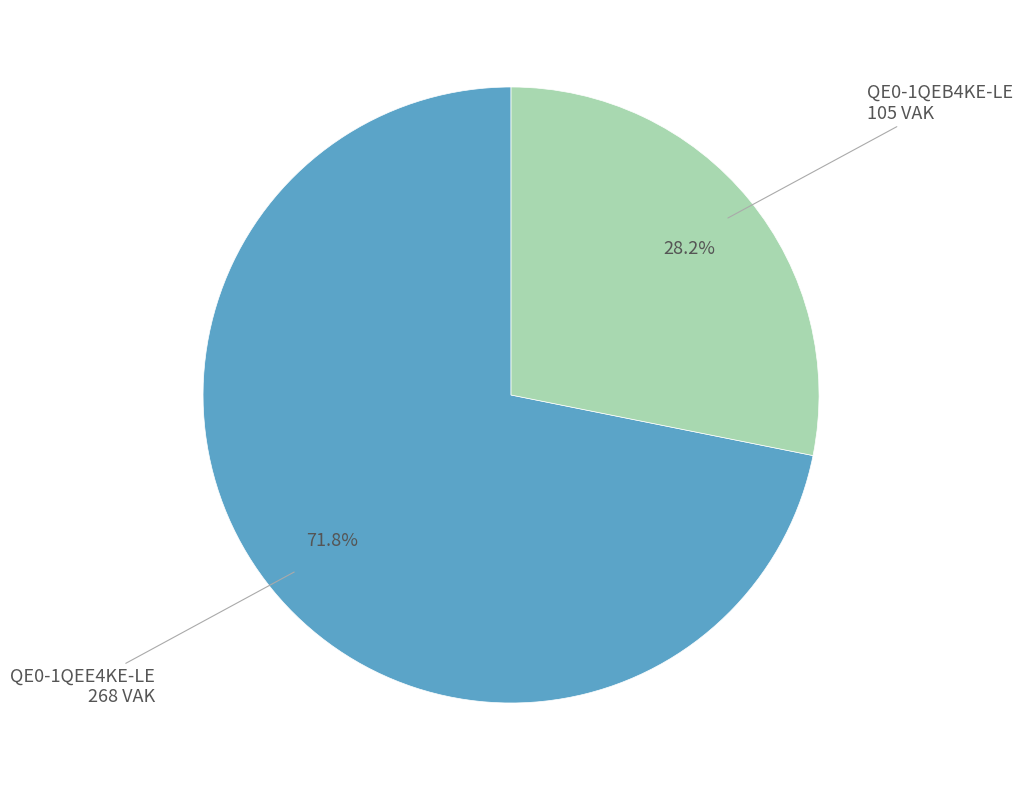

Do QE0-1QEB4KE-LE and QE0-1QEE4KE-LE together represent more than half of the pie?

Yes